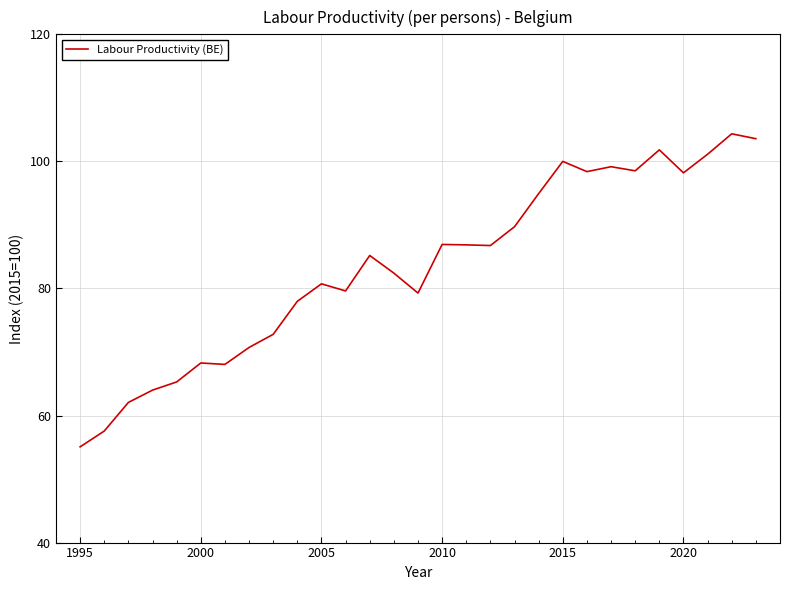

What is the smallest value displayed?

55.1